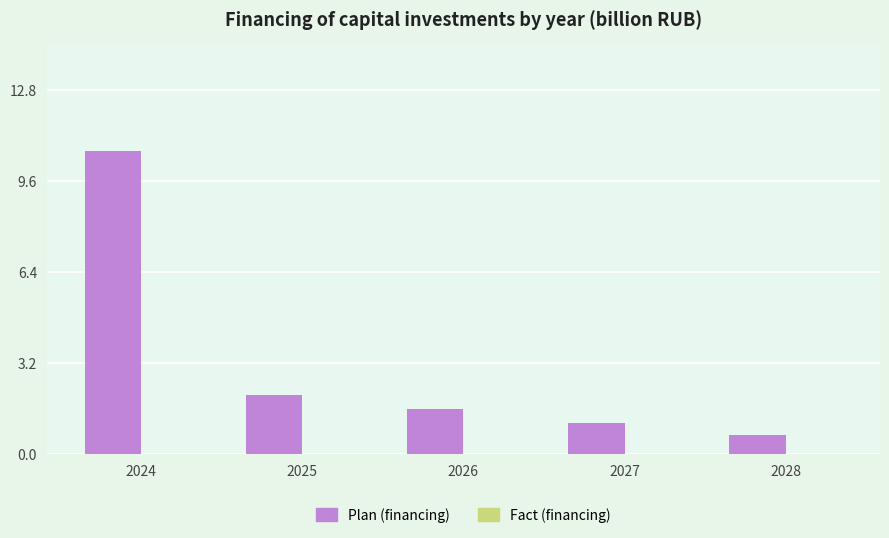

Reading left to right, list all the values displayed in this chart.

10.7	2.1	1.6	1.1	0.7